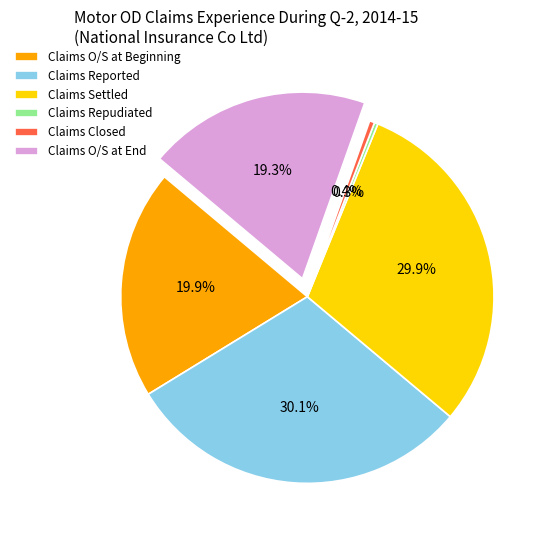

What percentage is the Claims O/S at Beginning slice, to the nearest percent?

20%